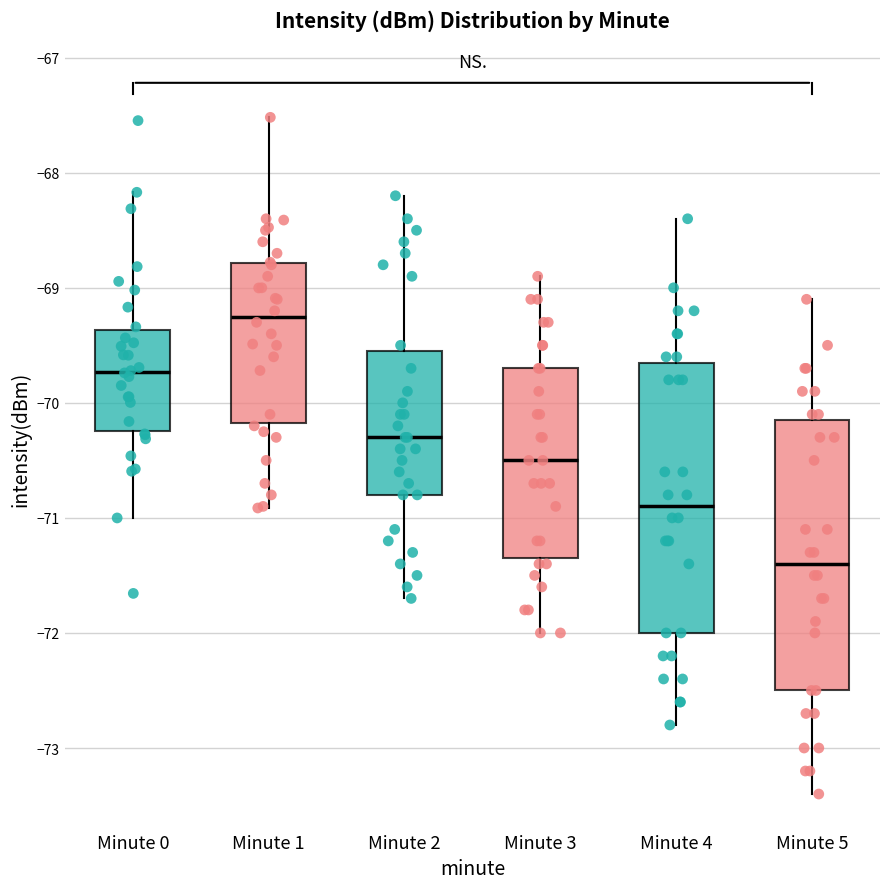

Which box has the lowest median line?

Minute 5